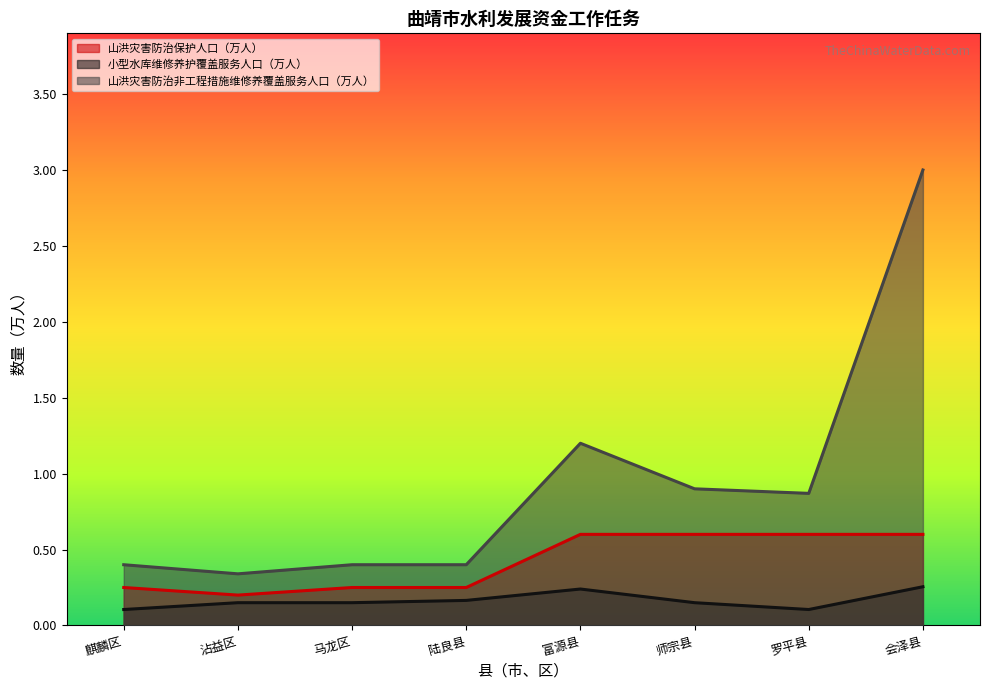

Rank the categories by 小型水库维修养护覆盖服务人口（万人） value from highest to lowest.

会泽县, 富源县, 陆良县, 沾益区, 马龙区, 师宗县, 麒麟区, 罗平县